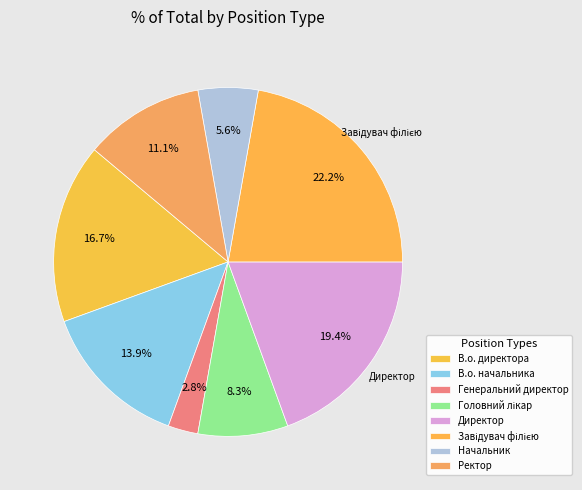

Combined, what portion of the pie is Завідувач філією and В.о. директора?

38.9%